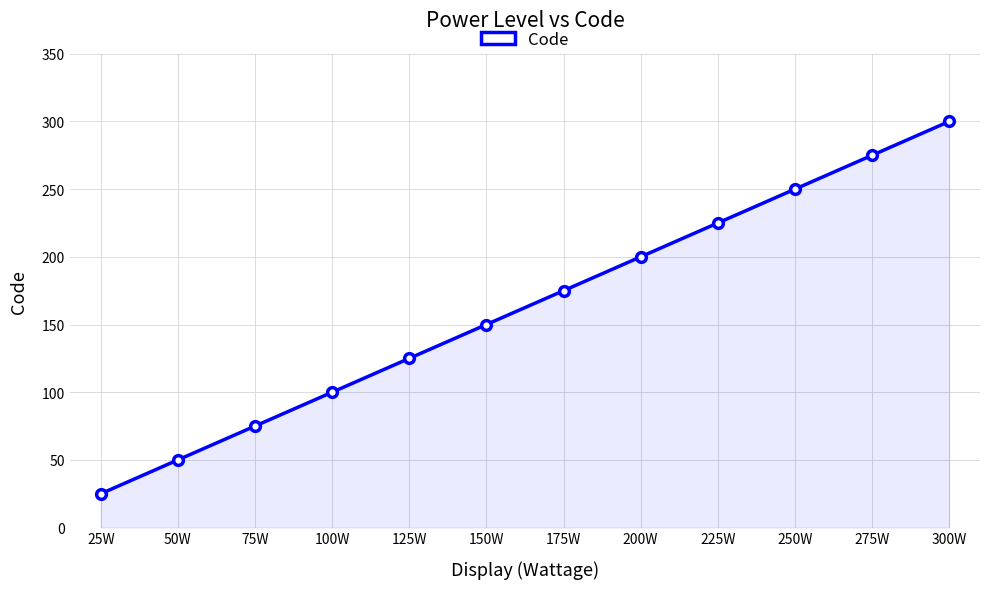

What is the change in value from 75W to 250W?

+175